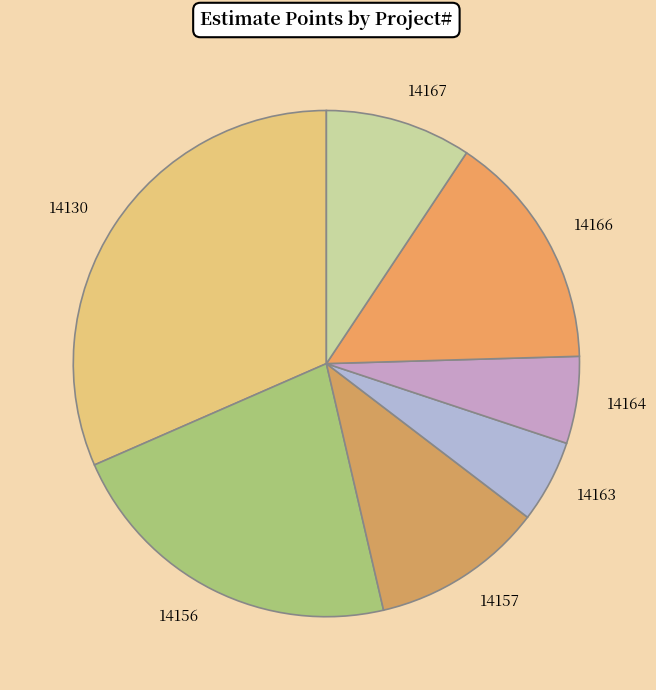

Is it true that 14166 is 8% of the pie?

False